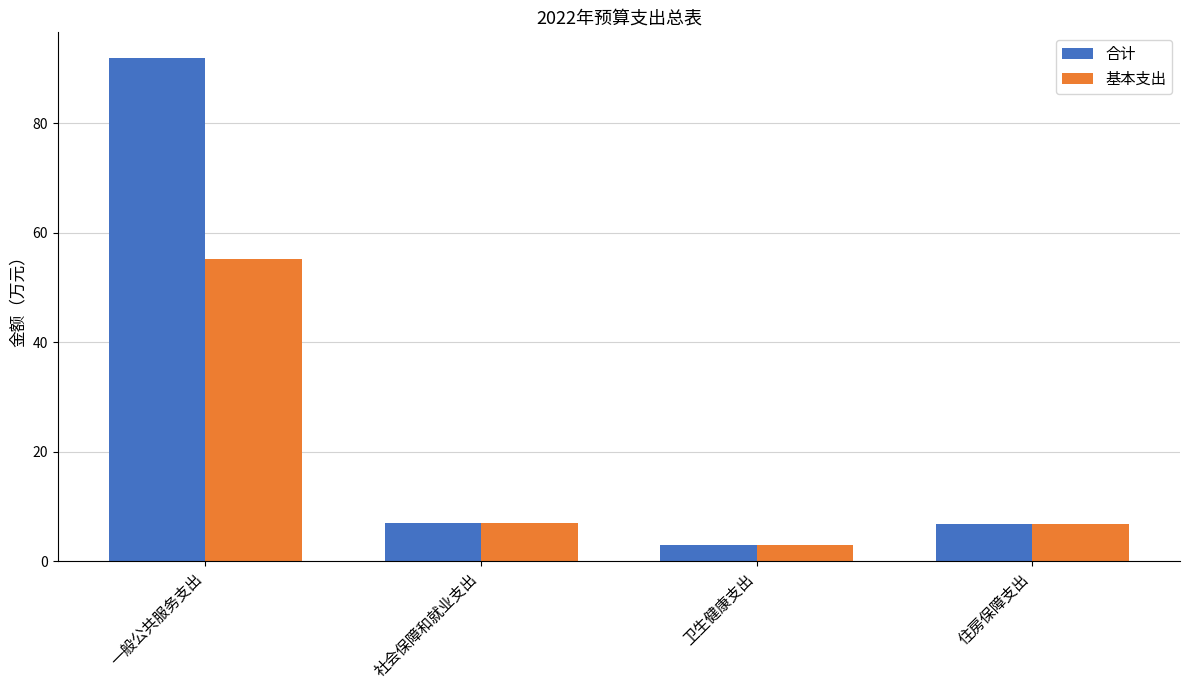

True or false: 合计 has a value of 92.0 at 一般公共服务支出.

True